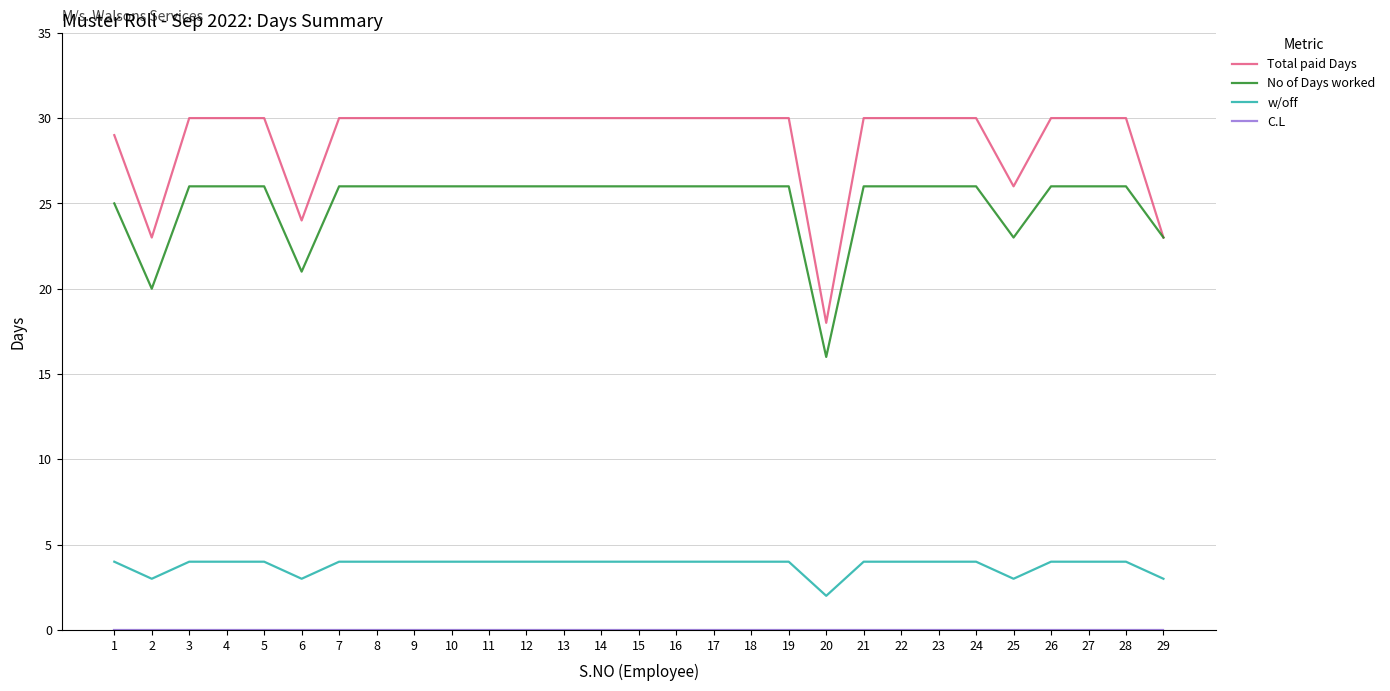

The value of w/off at 29 is 3. True or false?

True